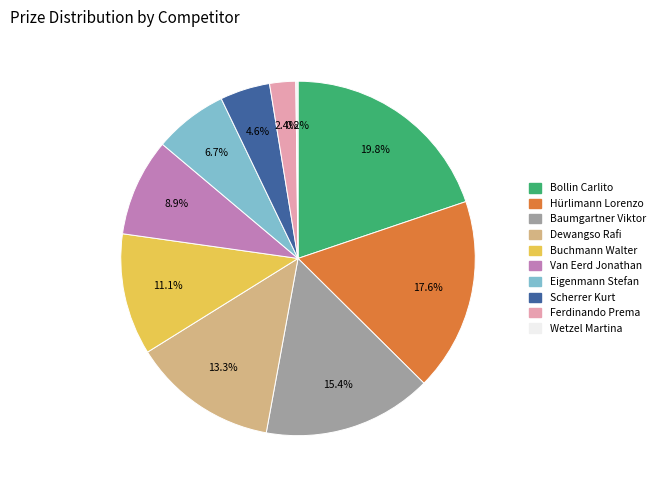

Between Hürlimann Lorenzo and Scherrer Kurt, which is larger?

Hürlimann Lorenzo